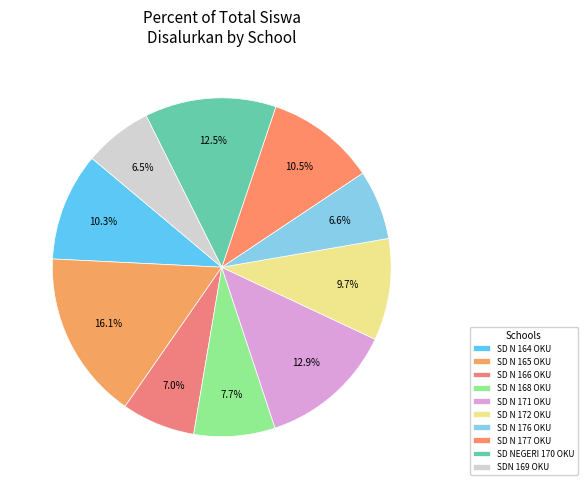

How much of the chart is everything except SD N 176 OKU?

93.4%